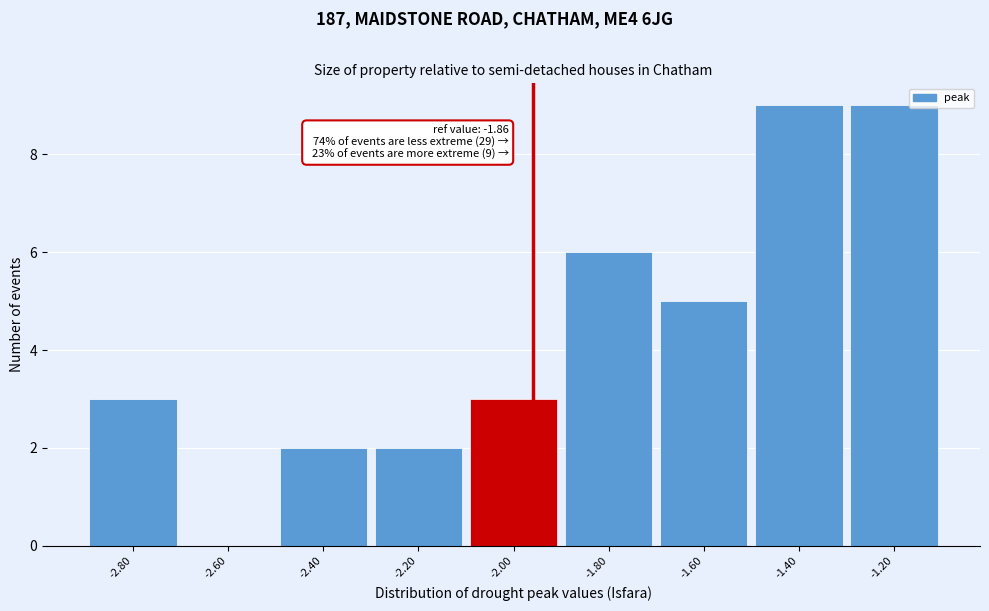

Reading right to left, what are all the values shown in this chart?

-1.20=9	-1.40=9	-1.60=5	-1.80=6	-2.00=3	-2.20=2	-2.40=2	-2.60=0	-2.80=3